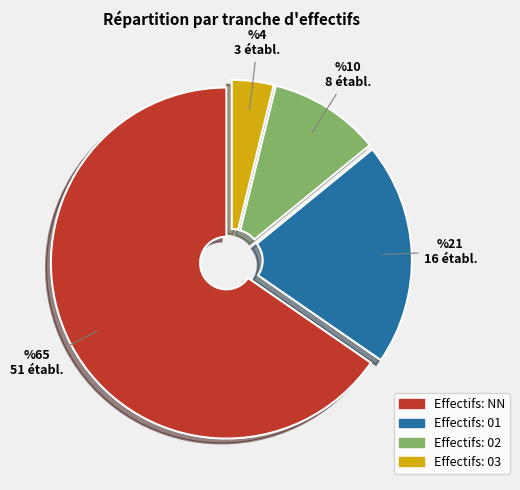

Is there a majority slice in this chart?

Yes